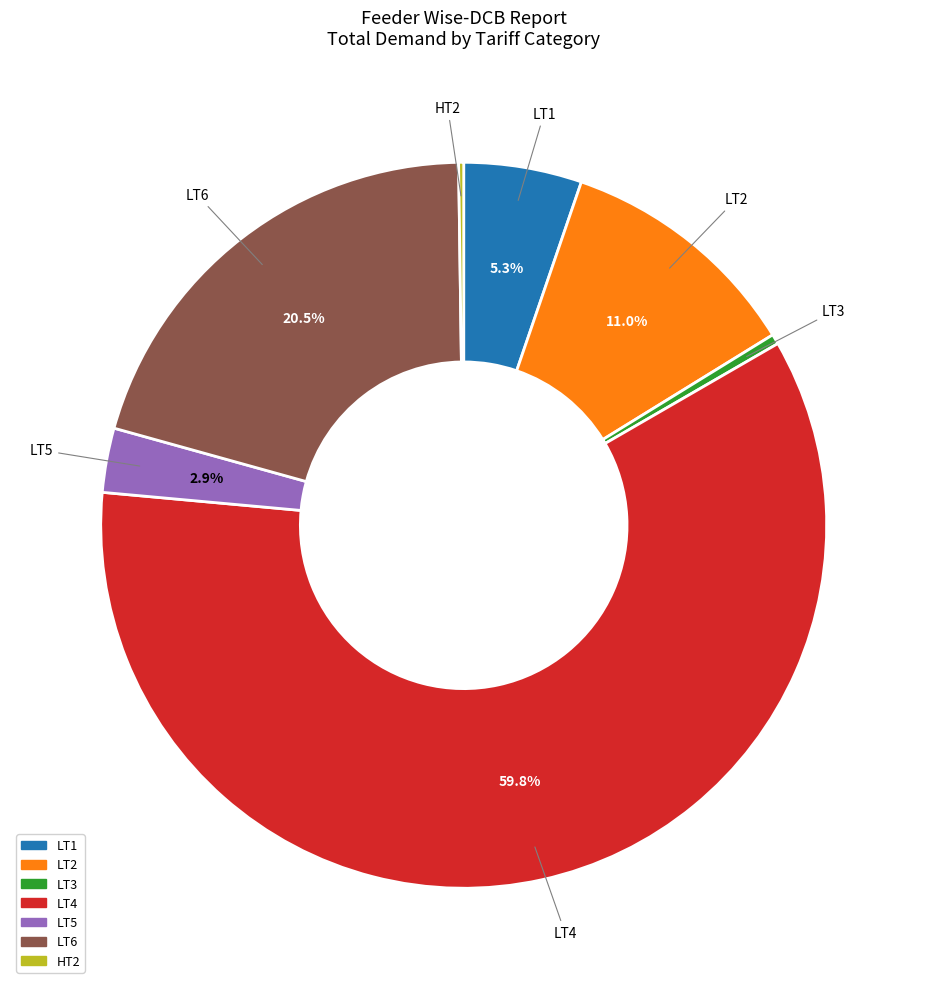

Approximately how many times larger is the value at LT1 compared to LT3?

11.8